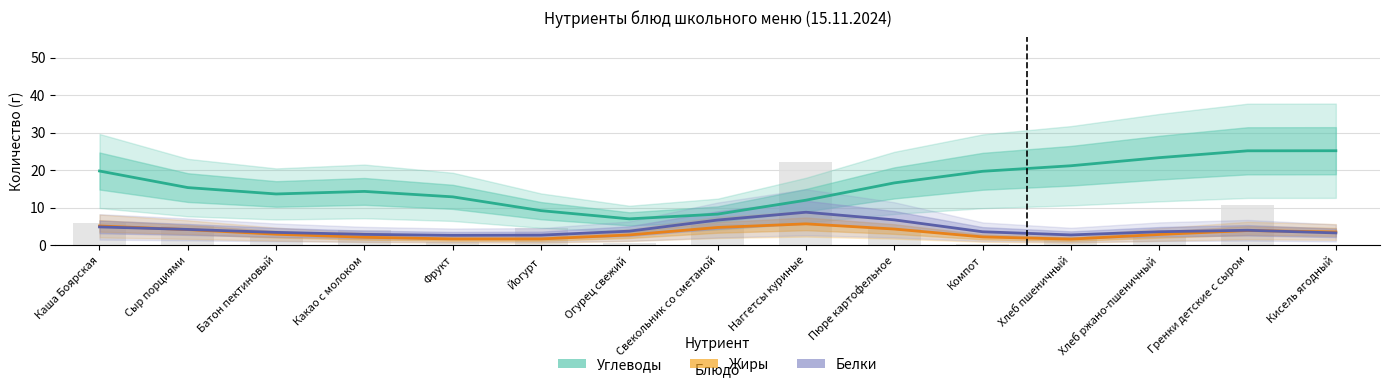

What is the label of the 5th bar from the right?

Компот